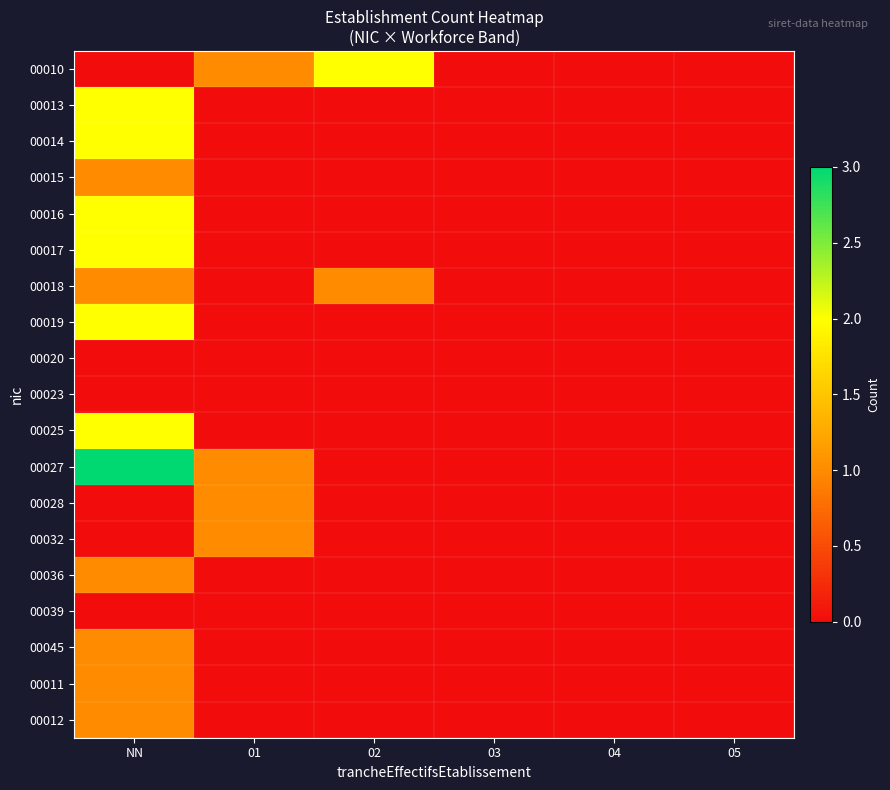

Which series has the largest total across all categories?

00027